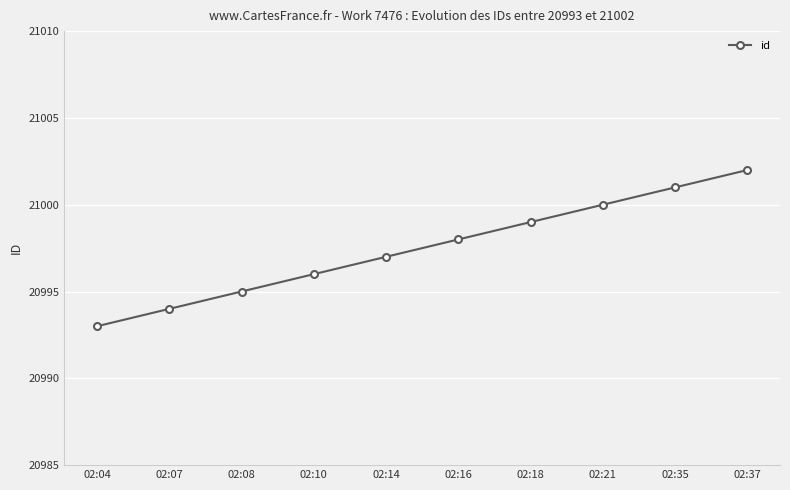

At which category does the chart reach its peak across all series?

02:37